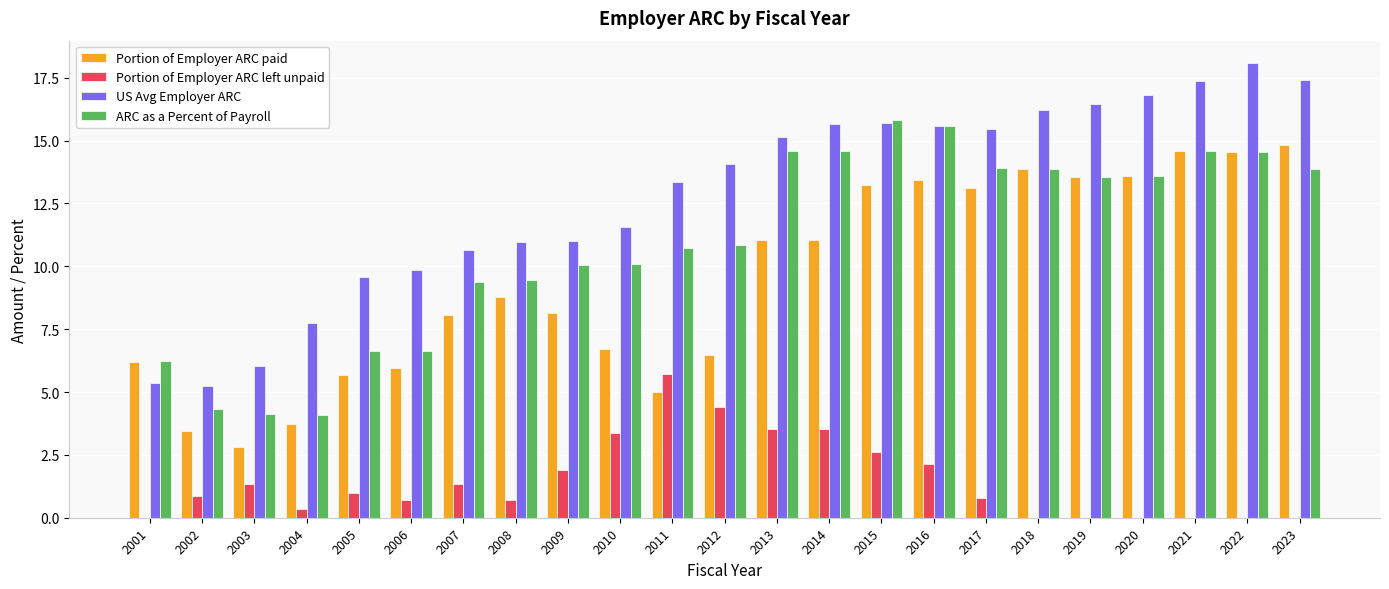

Are the bars horizontal?

No